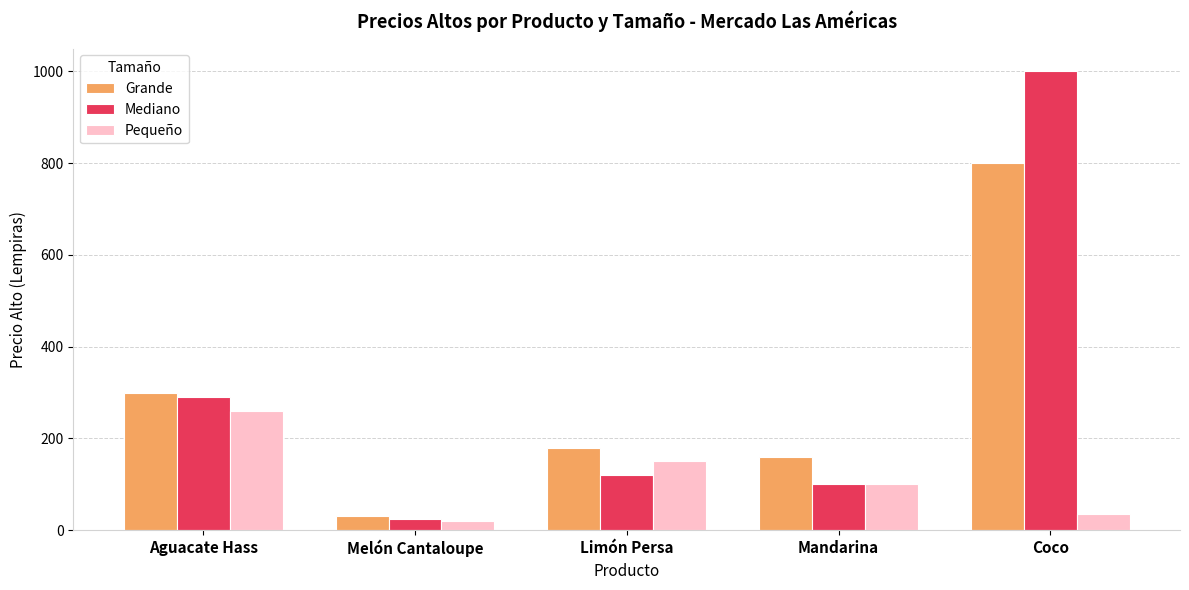

The Mediano series shows 25 at Melón Cantaloupe. True or false?

True